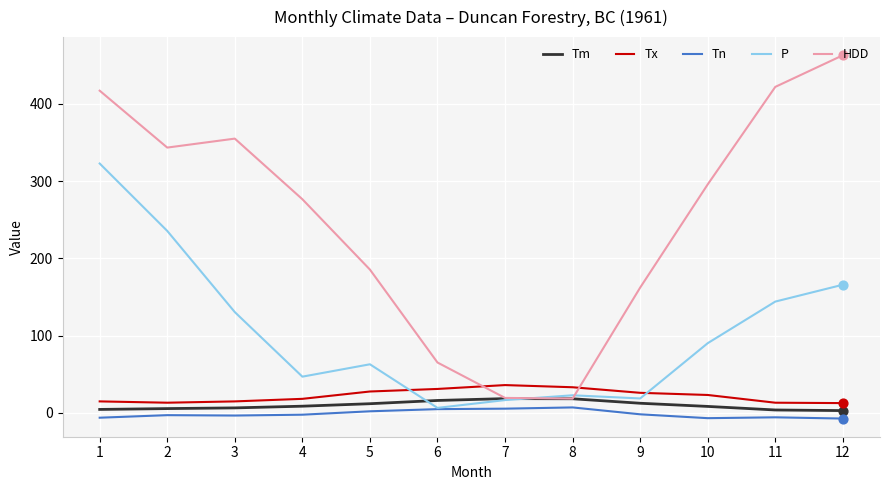

Which series has the largest range (max minus min)?

HDD